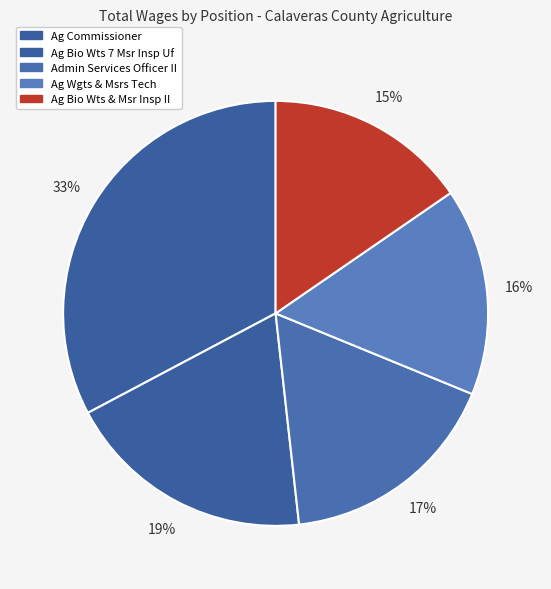

Which category has the smallest portion of the pie?

Ag Bio Wts & Msr Inspector II